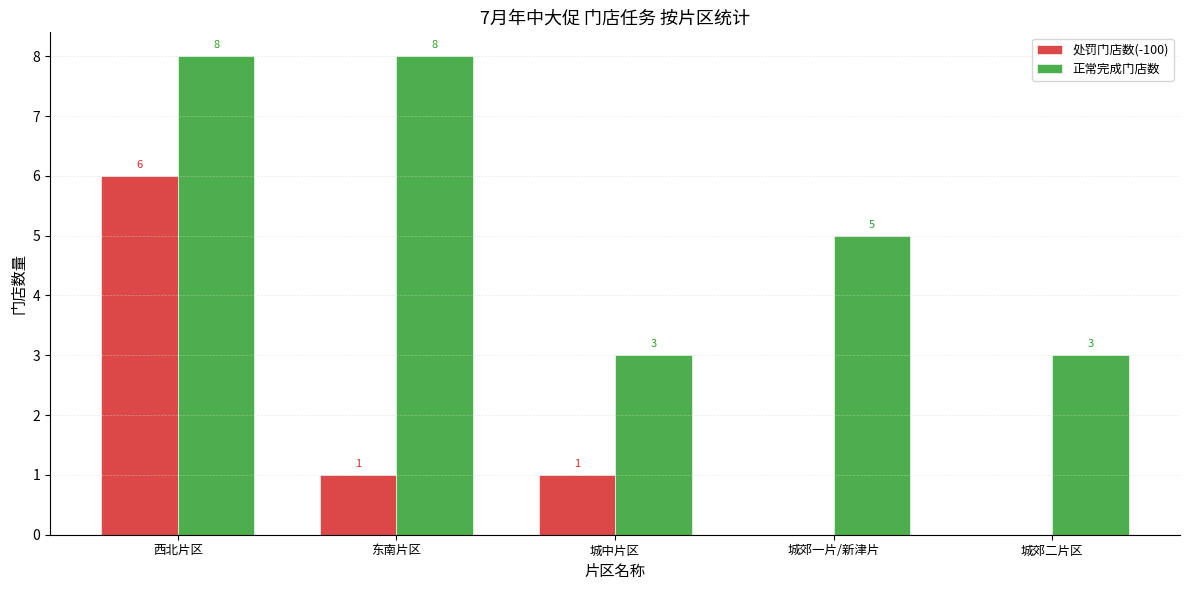

How many categories are shown in the chart?

5